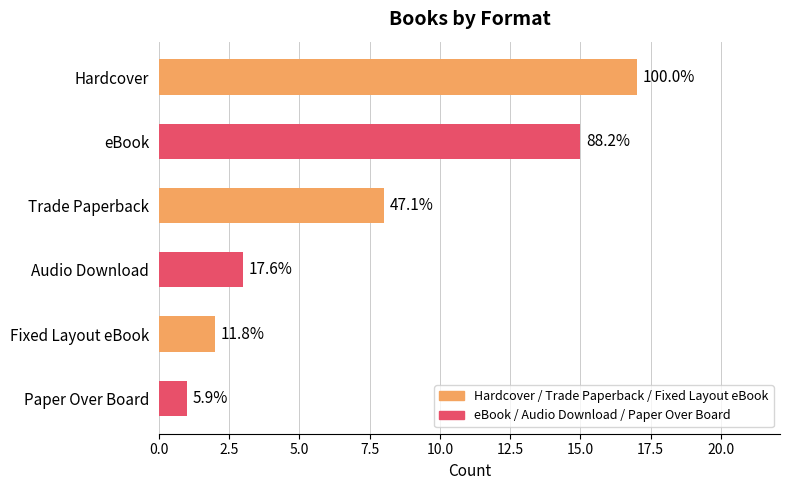

How many bars are there in total?

6